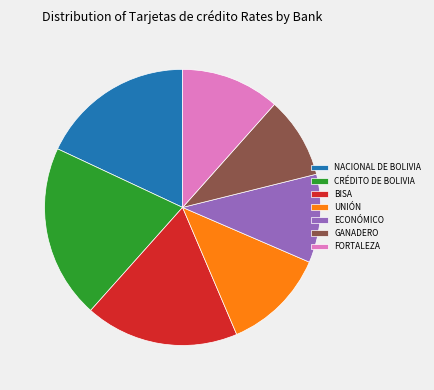

How many segments does this pie chart have?

7